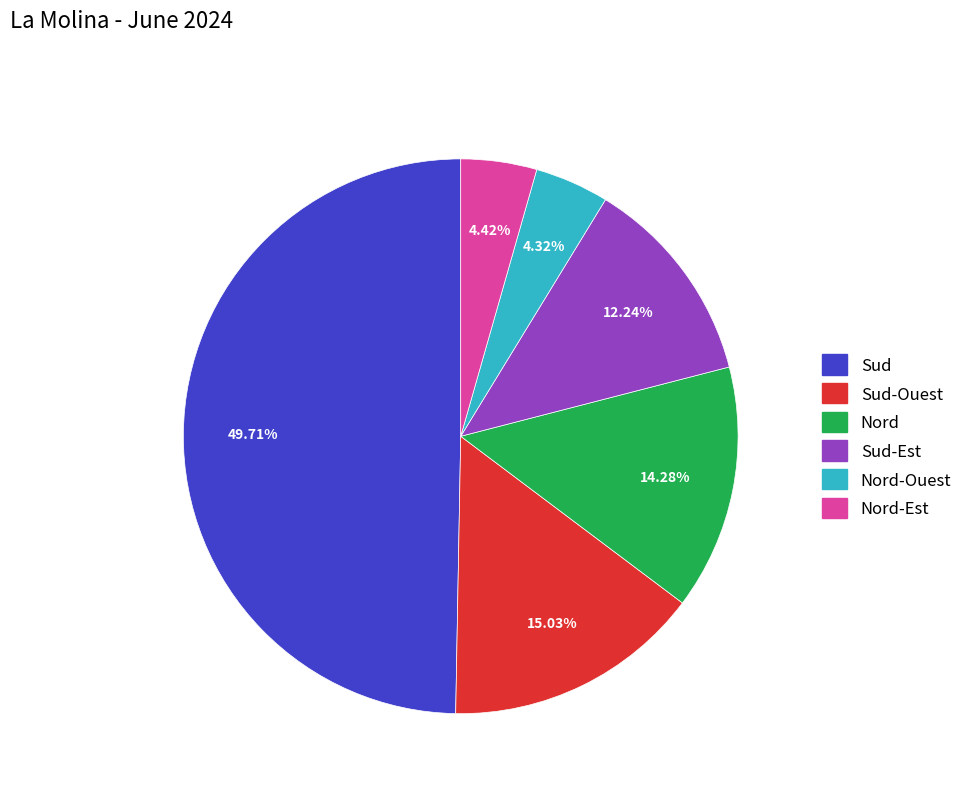

How many slices are in this pie chart?

6